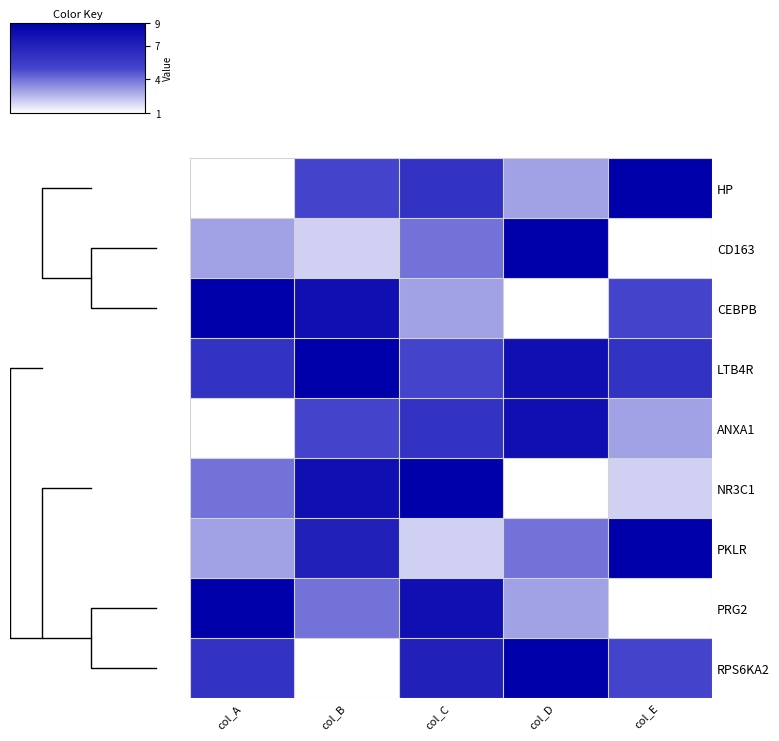

The CD163 series shows 1 at col_E. True or false?

False